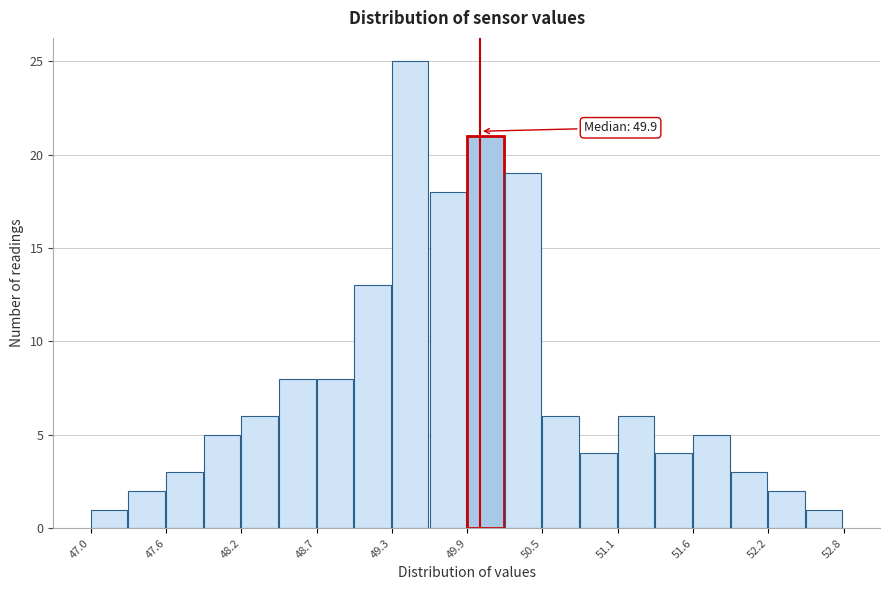

Around what value on the x-axis is the tallest bar? Give the approximate position of its centre, as read against the axis.

49.5